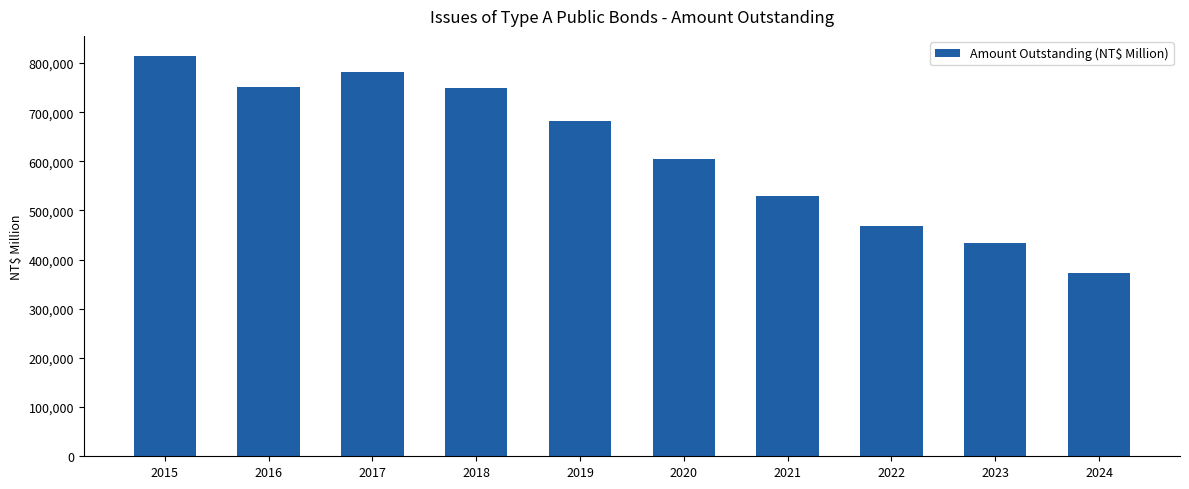

What is the sum of all values?

6187350